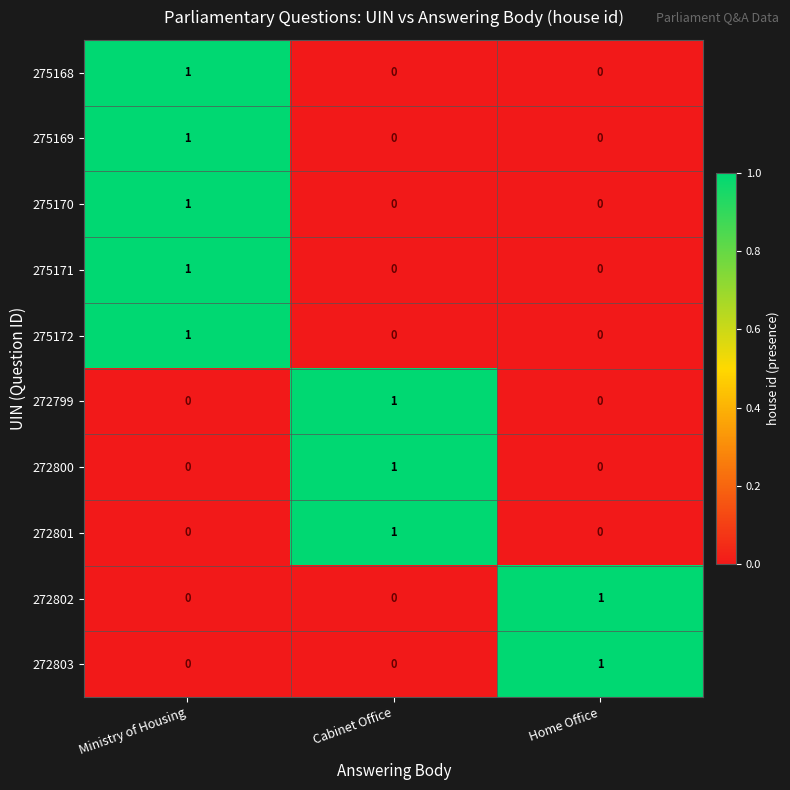

What is the greatest value displayed?

1